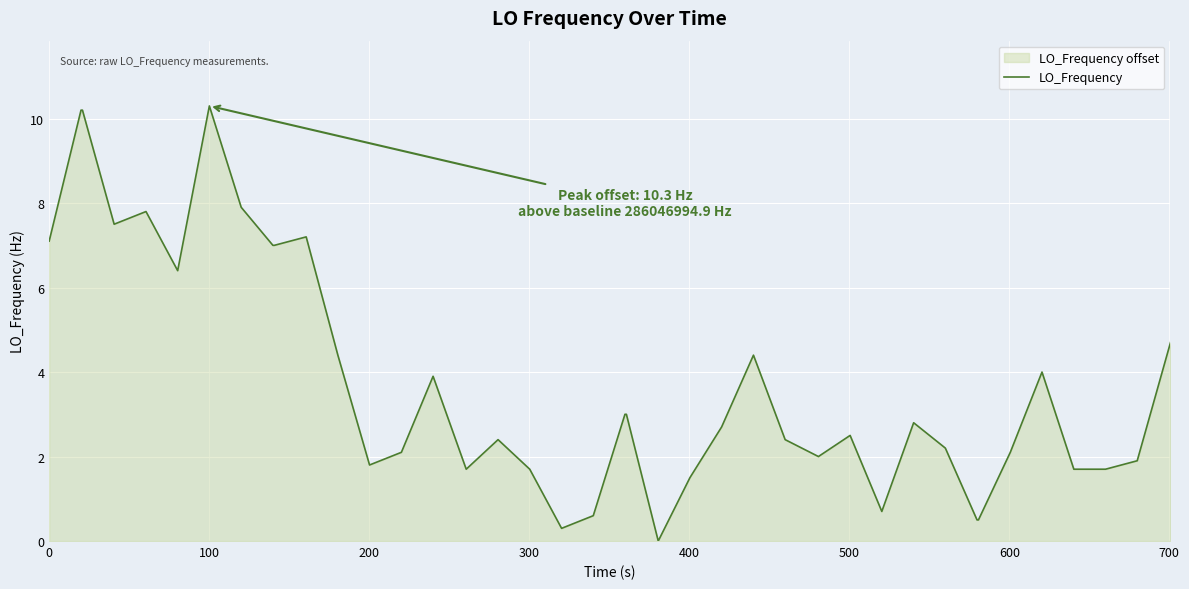

What is the difference between the maximum and minimum values?

10.3